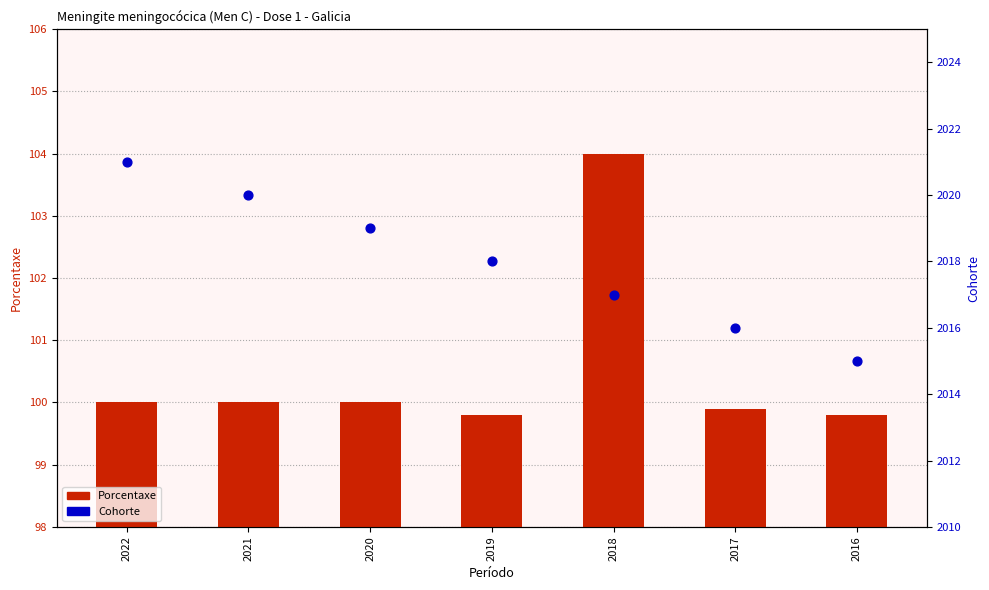

Which series has the widest spread of Y values?

Cohorte